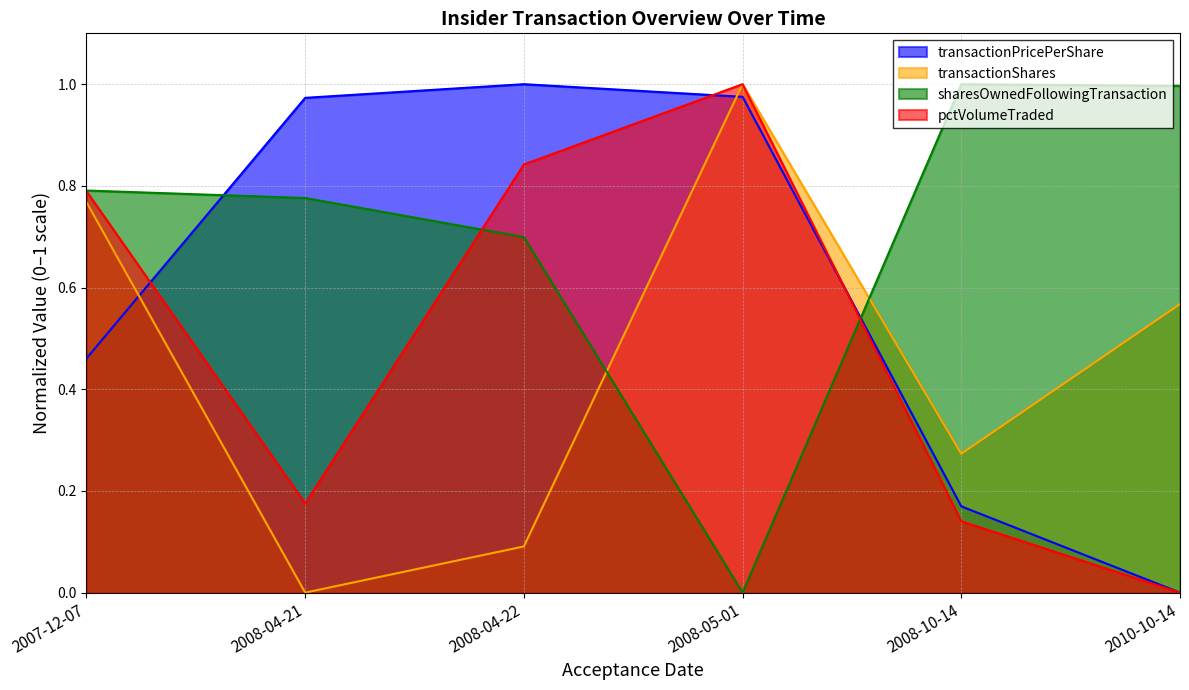

What is the label of the 3rd point from the right?

2008-05-01